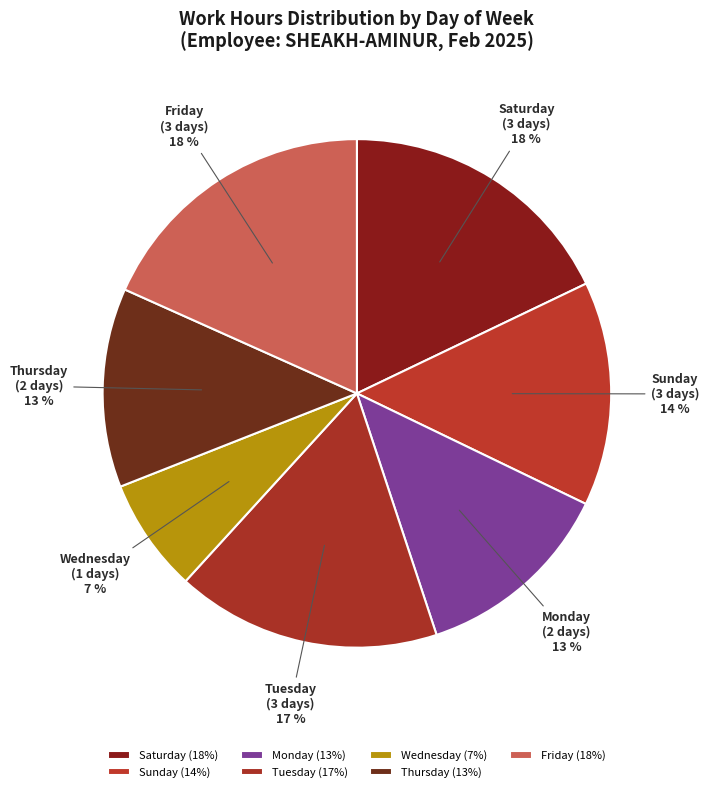

Between Sunday and Thursday, which is larger?

Sunday